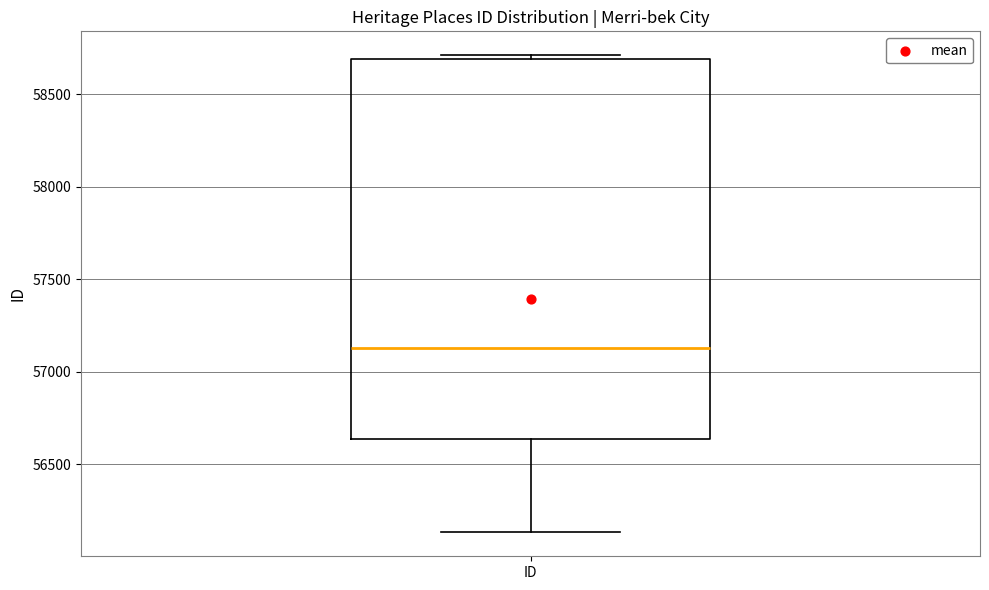

Where does the lower whisker of the box for ID end on the y-axis? The values are not printed on the chart, so give them approximately, as read against the axis.

56150